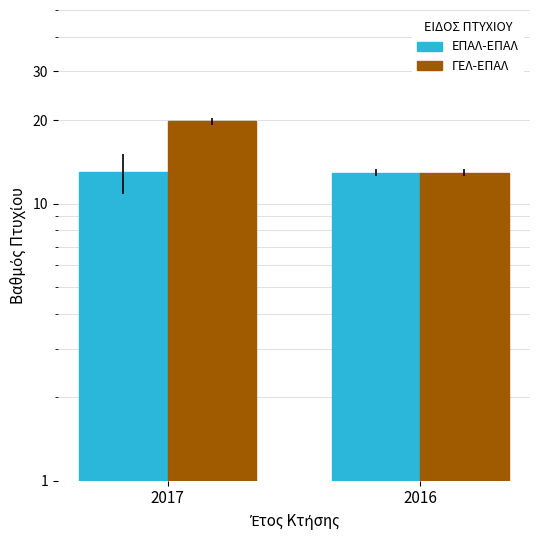

What is the sum of all ΓΕΛ-ΕΠΑΛ values?

32.8